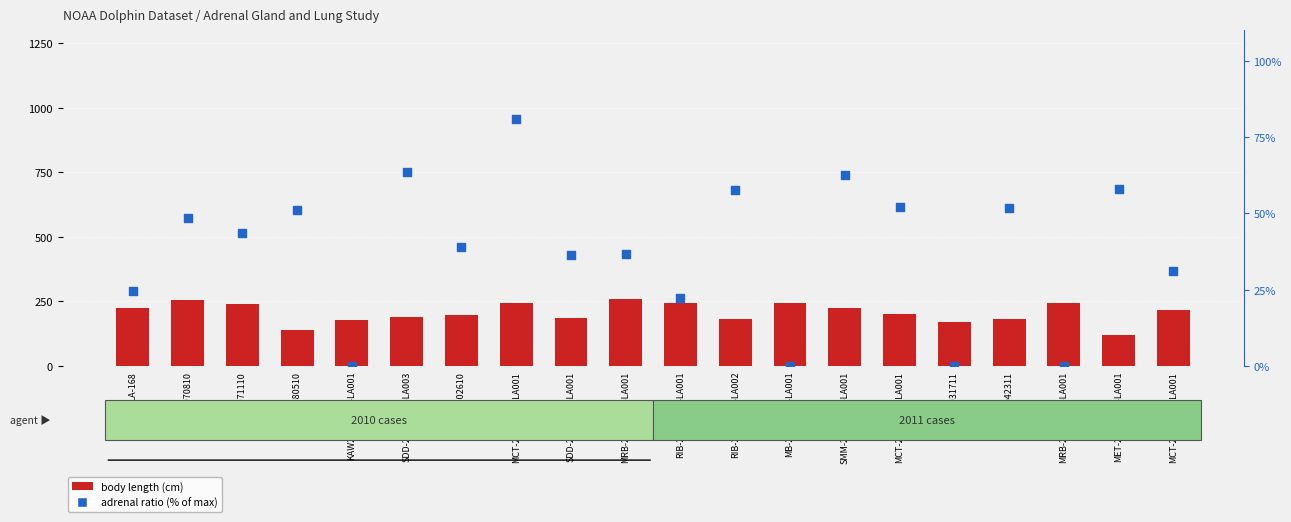

Which series has the largest total across all categories?

body length (cm)